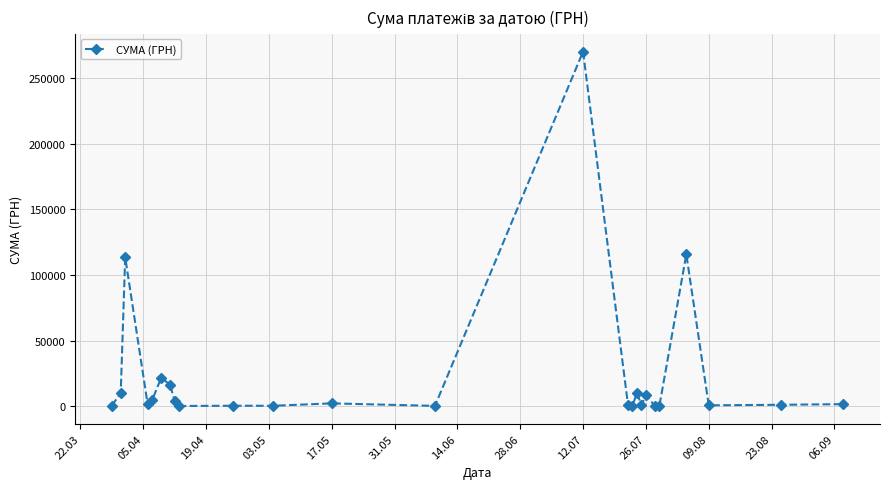

What is the value of the 22nd point from the left?

115652.4